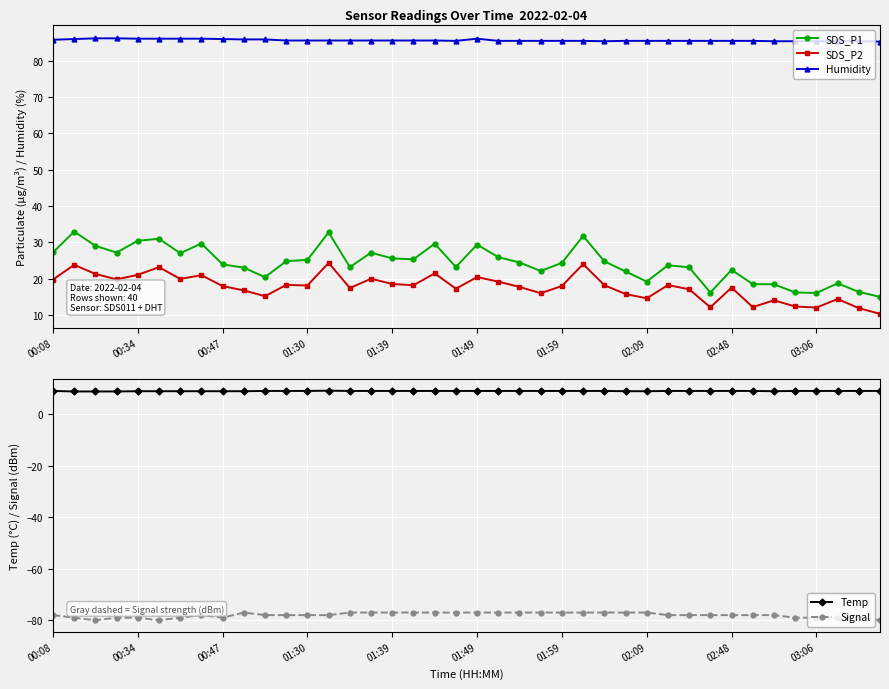

What position from the right is 29?

11